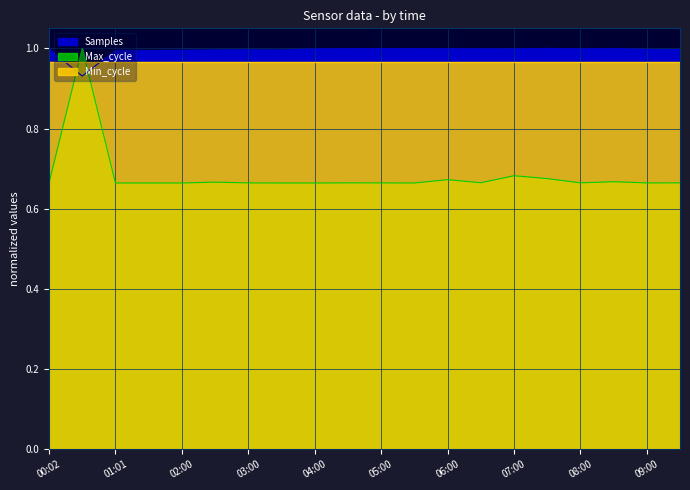

Which series changed the most between 03:00 and 09:30?

Samples